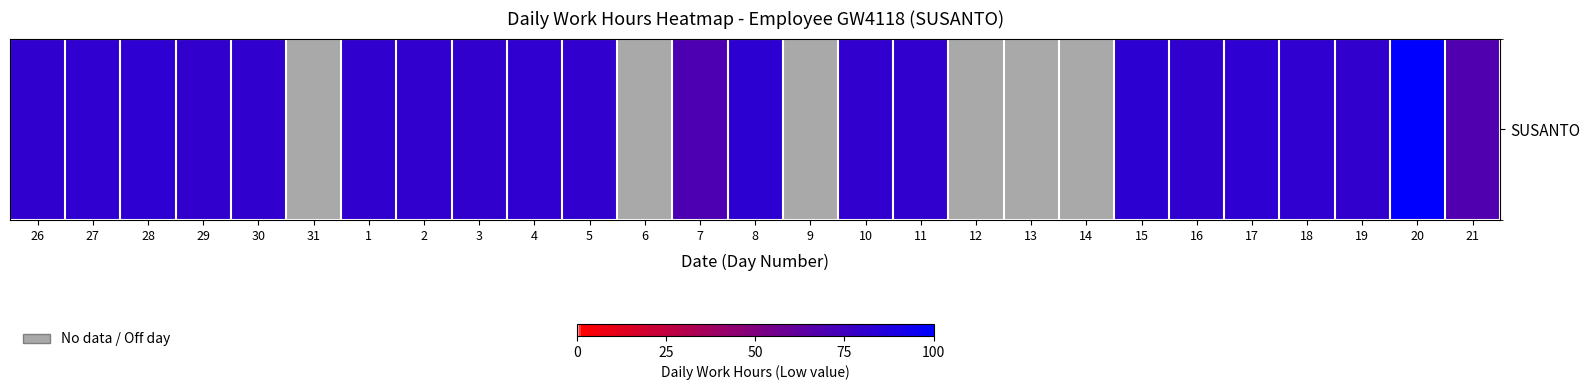

How many values are above zero?

21